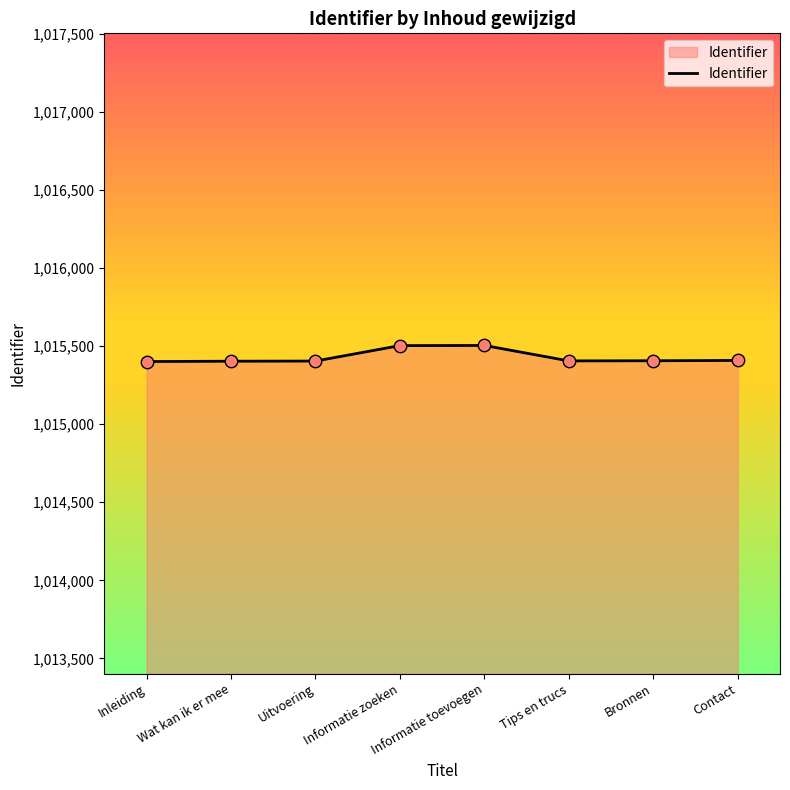

What is the ratio of the value at Uitvoering to the value at Inleiding?

1.0